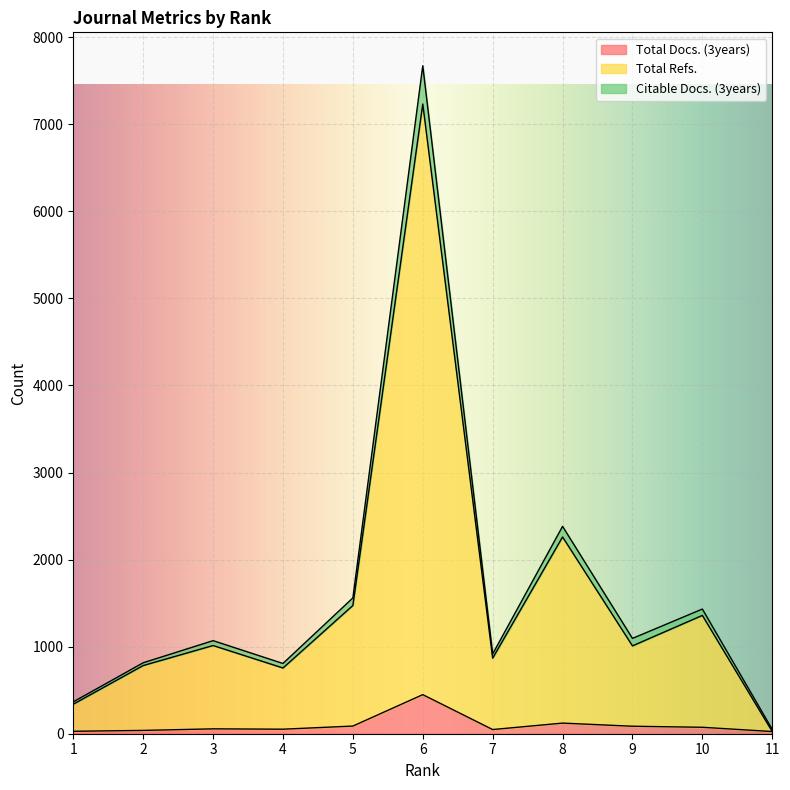

What is the maximum value shown in the chart?

7673